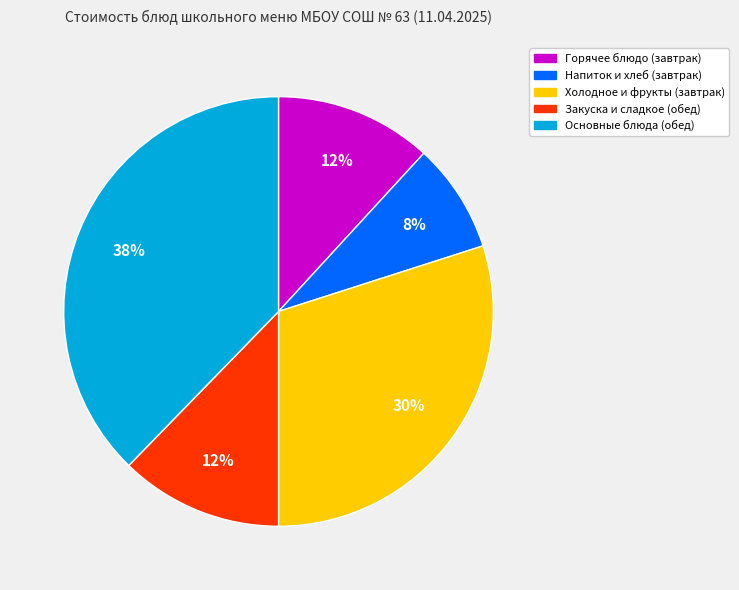

To the nearest percent, what is the average slice percentage?

20%